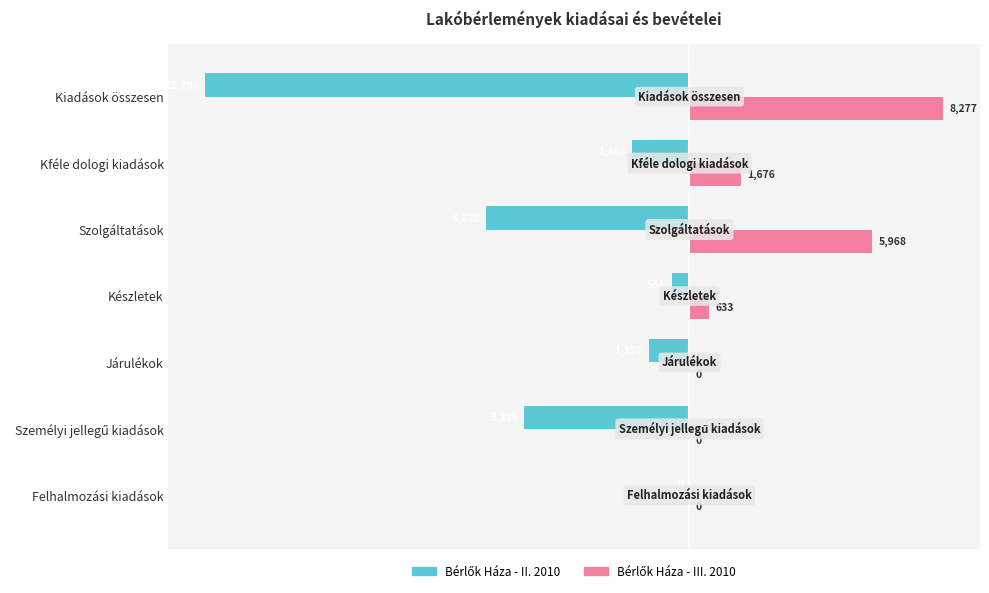

What is the total value across all series at Kféle dologi kiadások?

-190